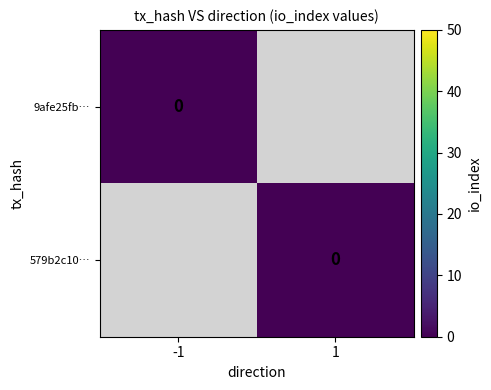

How many values in the 579b2c10b117bac43ace9b8a68789b7e7f2e62c series are below 50?

1